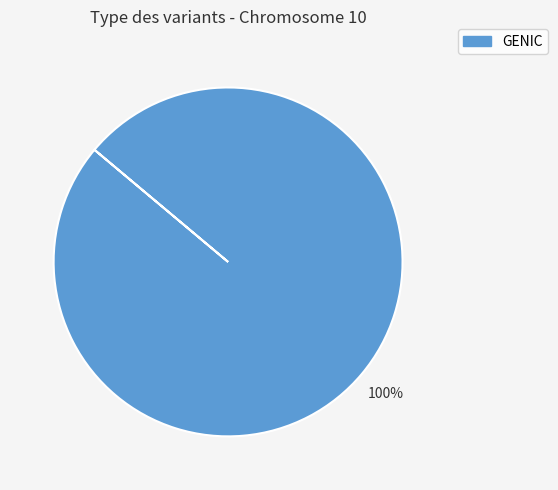

Is there any slice that represents more than half of the pie?

Yes